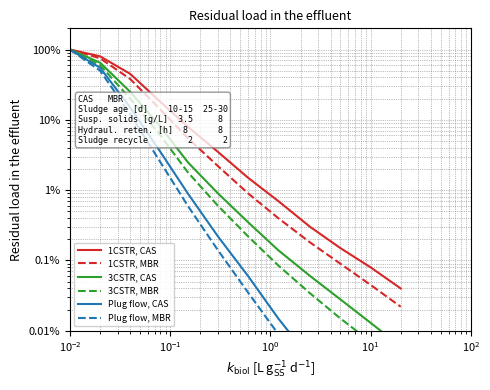

True or false: 1CSTR, CAS and Plug flow, CAS cross at least once.

False